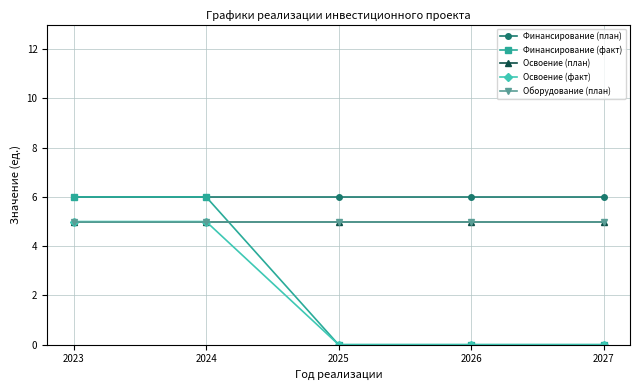

What is the total value across all series at 2025?

16